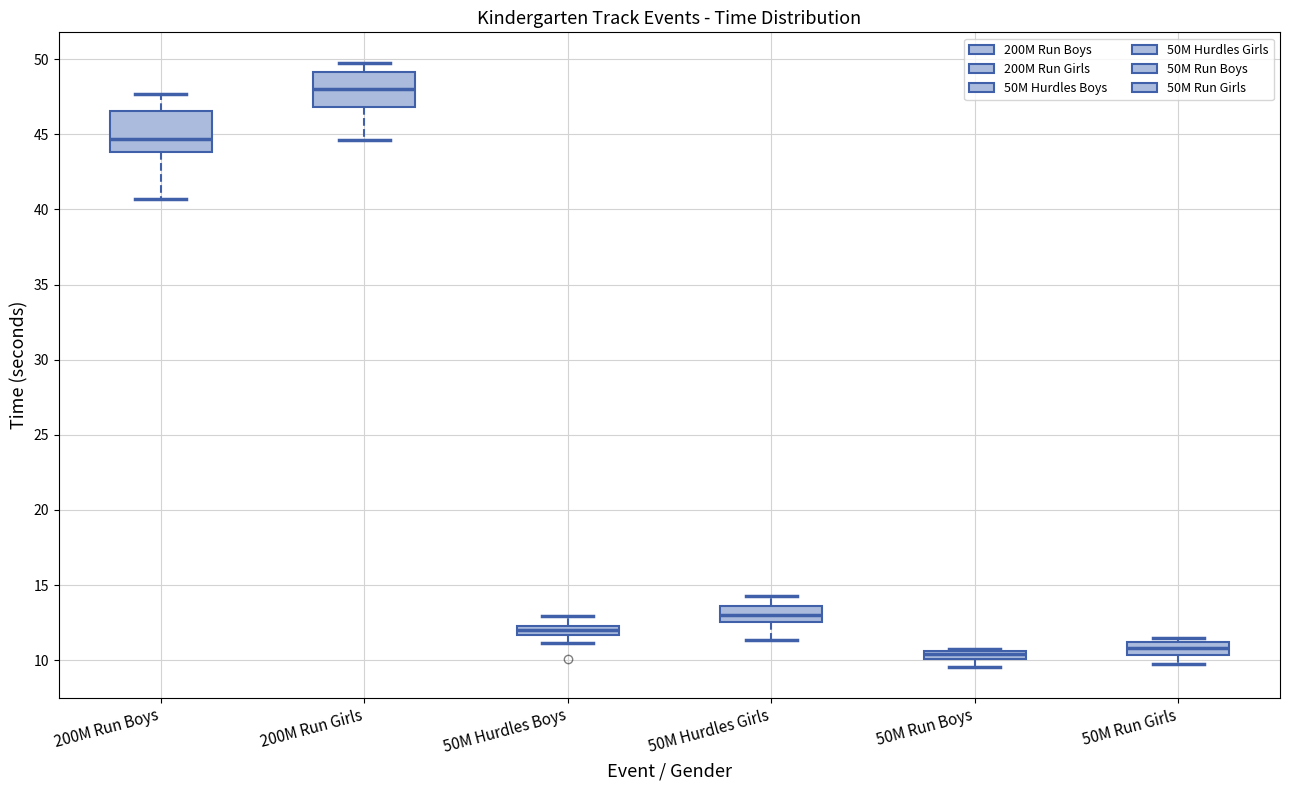

Where is the upper edge of the box for 50M Run Boys on the y-axis? The values are not printed on the chart, so give them approximately, as read against the axis.

10.5